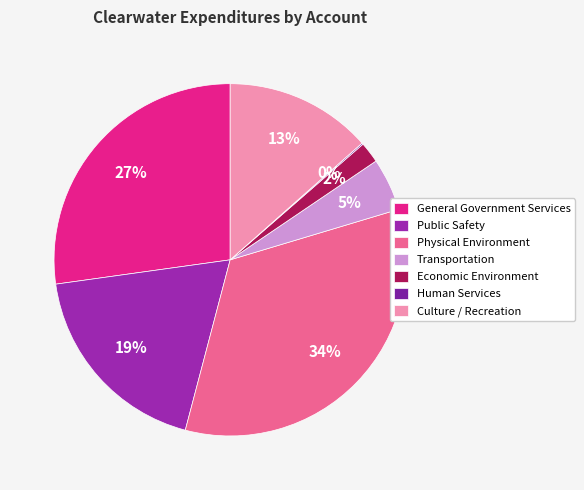

How many segments does this pie chart have?

7